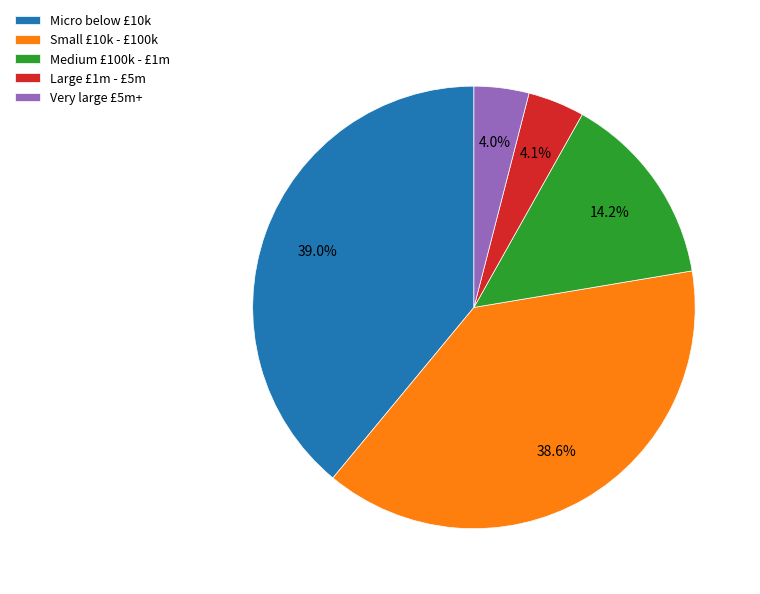

Is there a majority slice in this chart?

No